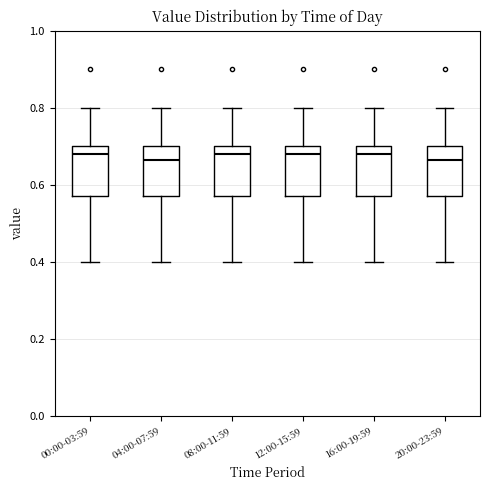

Reading left to right, read every box against the y-axis: the position of its median line, the range the box covers, and the ends of its whiskers. The values are not printed on the chart, so give them approximately, as read against the axis.

00:00-03:59: median 0.68, box 0.58 to 0.70, whiskers 0.40 to 0.80
04:00-07:59: median 0.66, box 0.58 to 0.70, whiskers 0.40 to 0.80
08:00-11:59: median 0.68, box 0.58 to 0.70, whiskers 0.40 to 0.80
12:00-15:59: median 0.68, box 0.58 to 0.70, whiskers 0.40 to 0.80
16:00-19:59: median 0.68, box 0.58 to 0.70, whiskers 0.40 to 0.80
20:00-23:59: median 0.66, box 0.58 to 0.70, whiskers 0.40 to 0.80